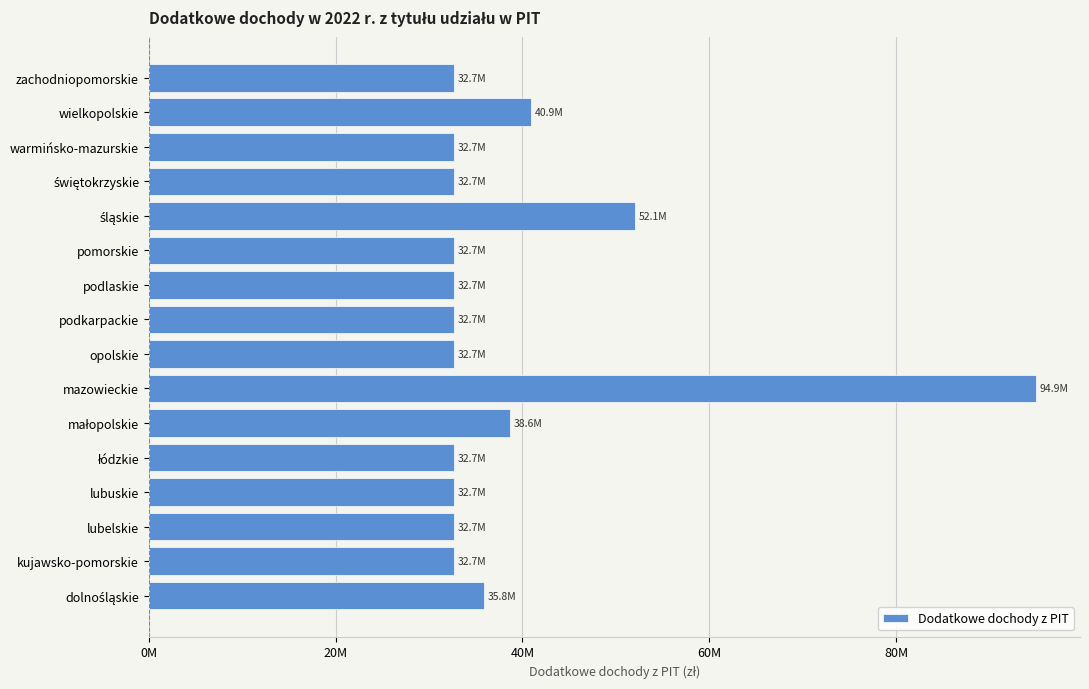

What is the greatest value displayed?

94918893.7